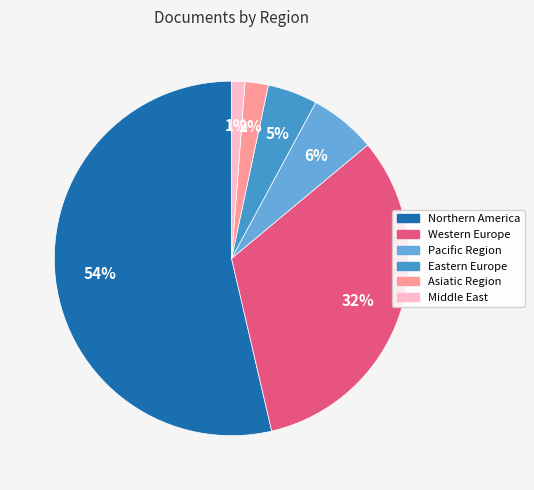

Does any single category account for the majority?

Yes